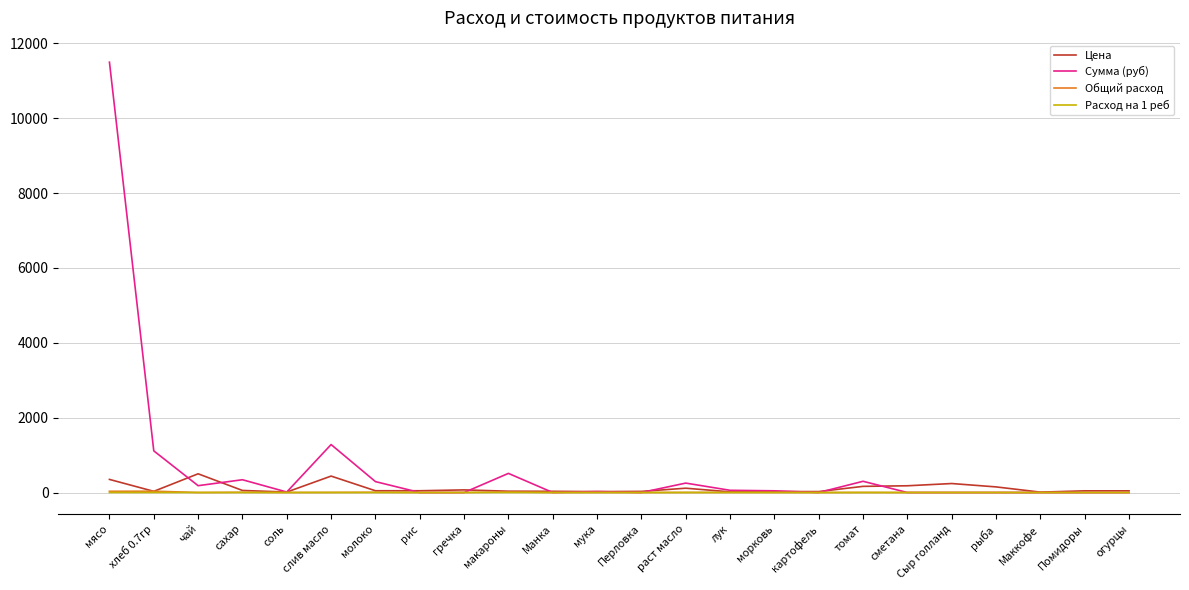

What is the maximum value shown in the chart?

11497.5